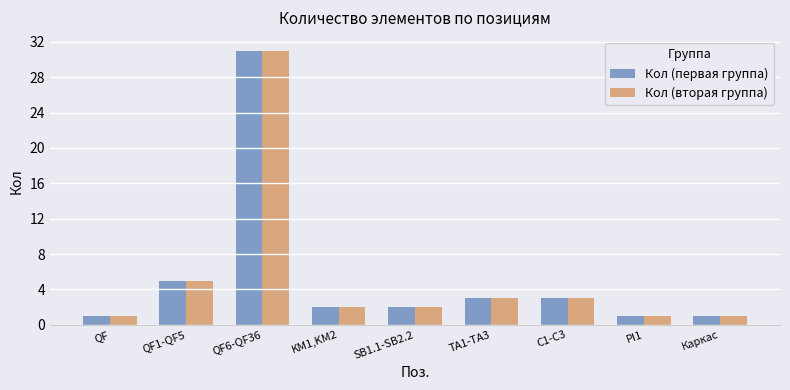

What is the approximate value of Кол (вторая группа) at QF1-QF5, to the nearest 5?

5